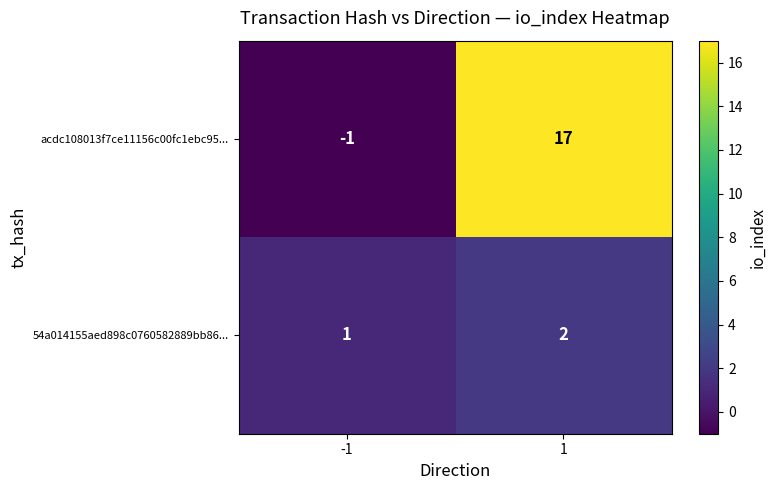

Which series has the largest range (max minus min)?

acdc108013f7ce11156c00fc1ebc95...